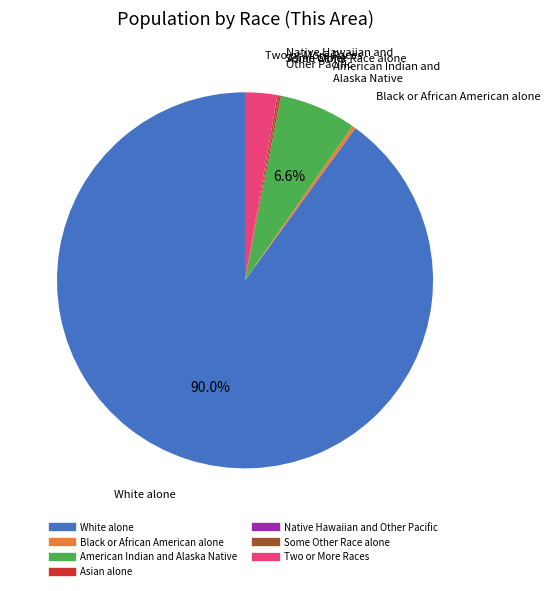

To the nearest percent, what is the average slice percentage?

14%